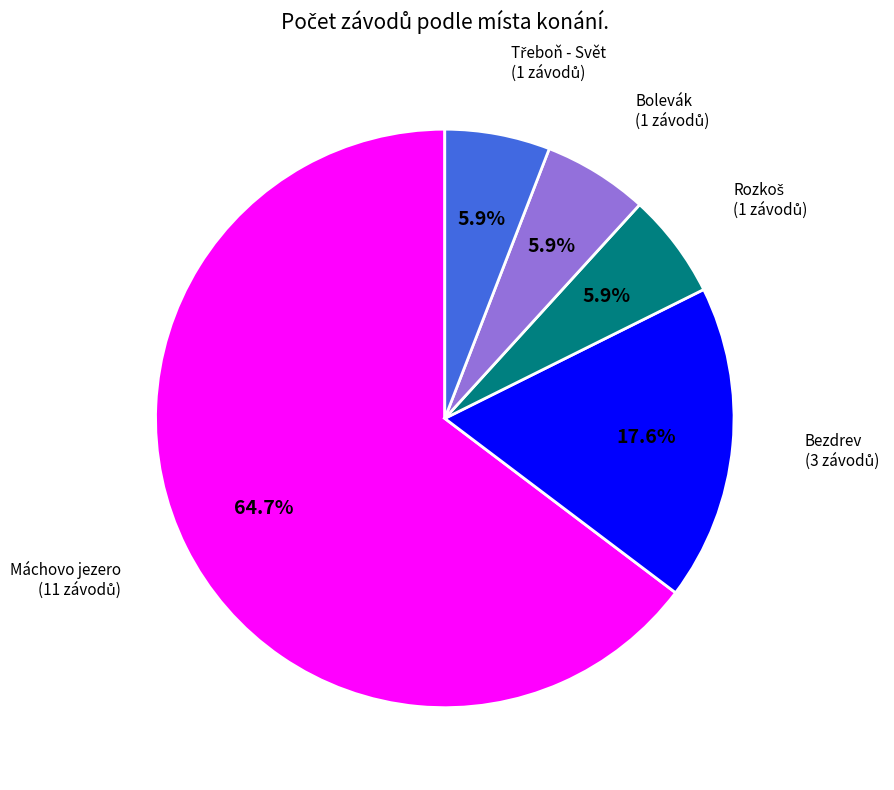

To the nearest percent, what portion does Bezdrev represent?

18%